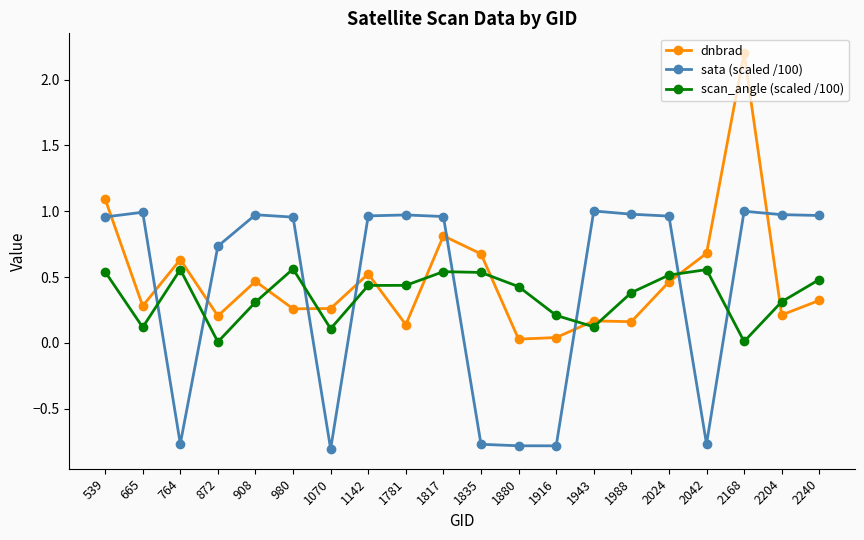

What is the greatest value displayed?

2.2